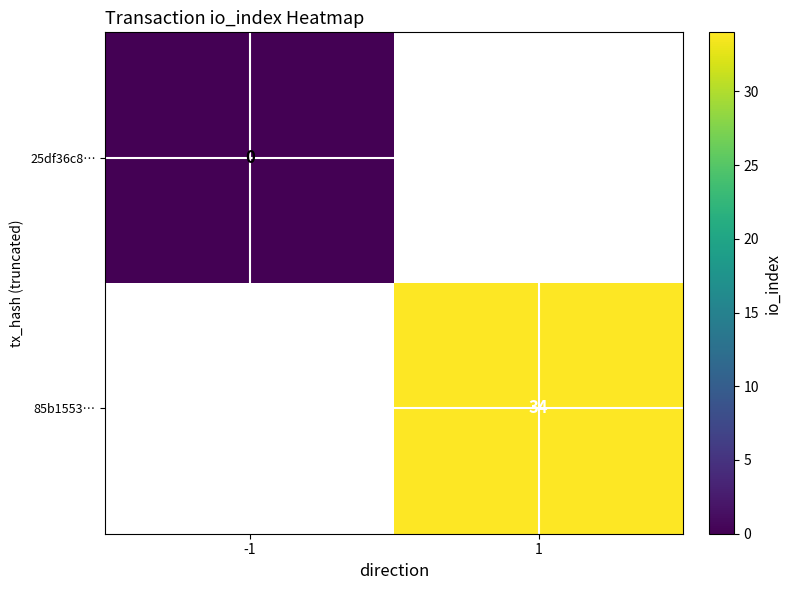

Count the number of categories in the chart.

2